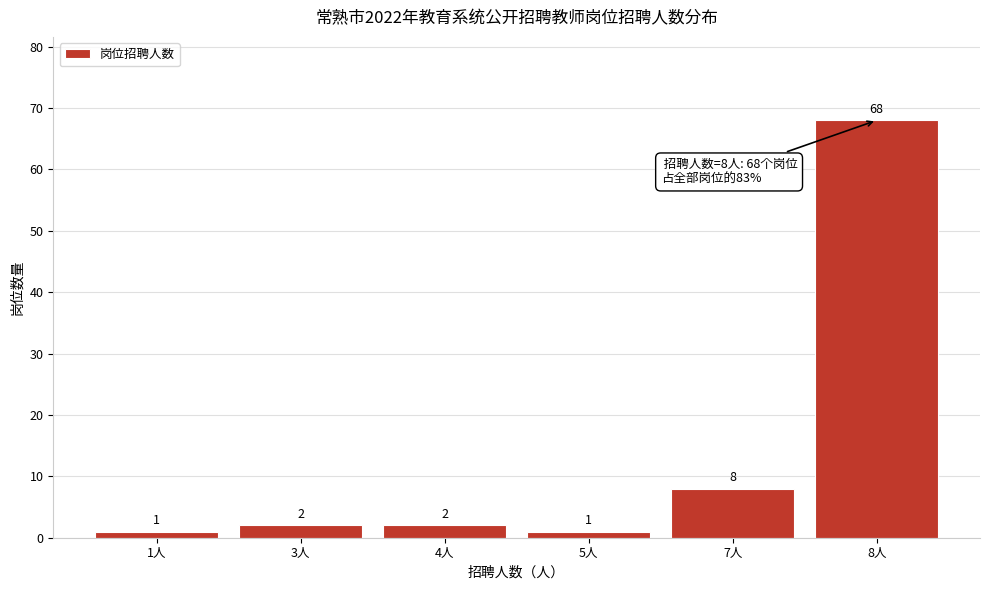

Reading left to right, list all the values displayed in this chart.

1	2	2	1	8	68